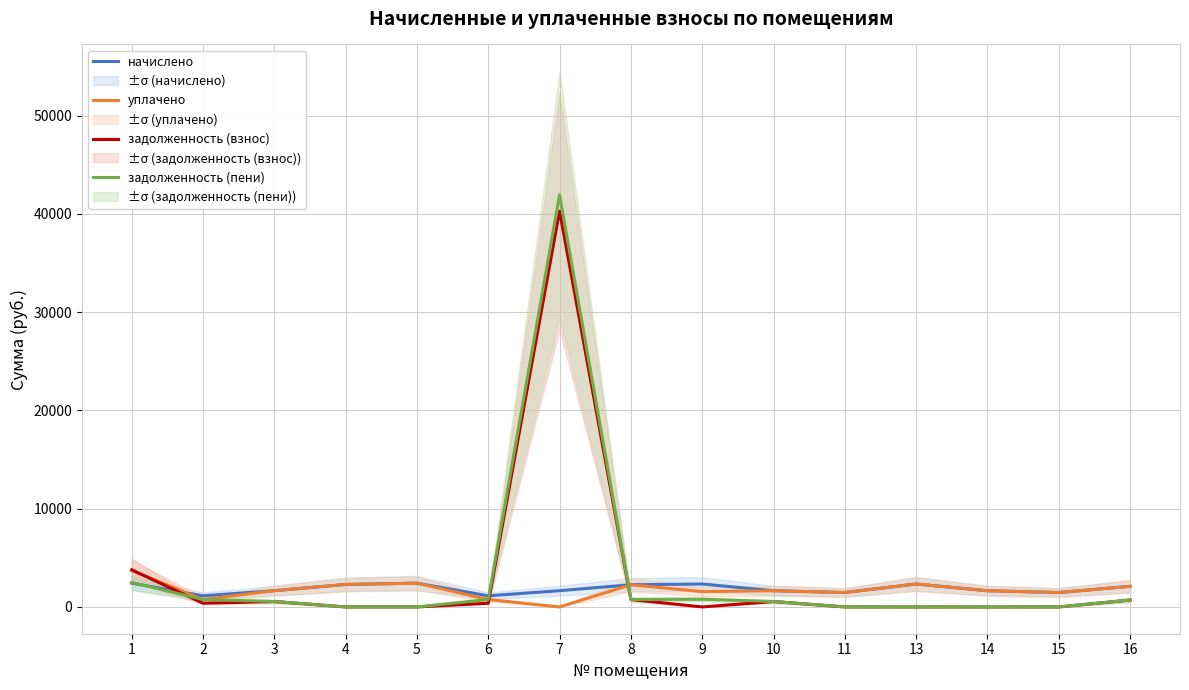

How many lines are shown in the chart?

4